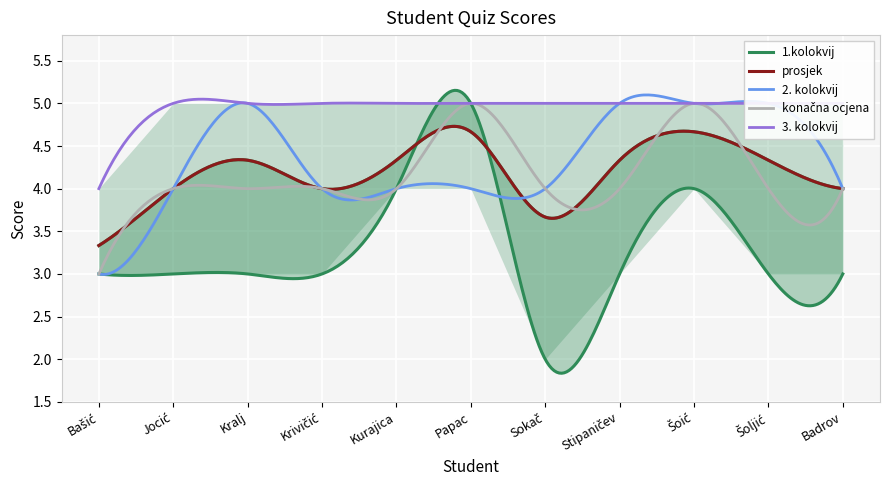

True or false: 3. kolokvij and 2. kolokvij intersect in this chart.

True